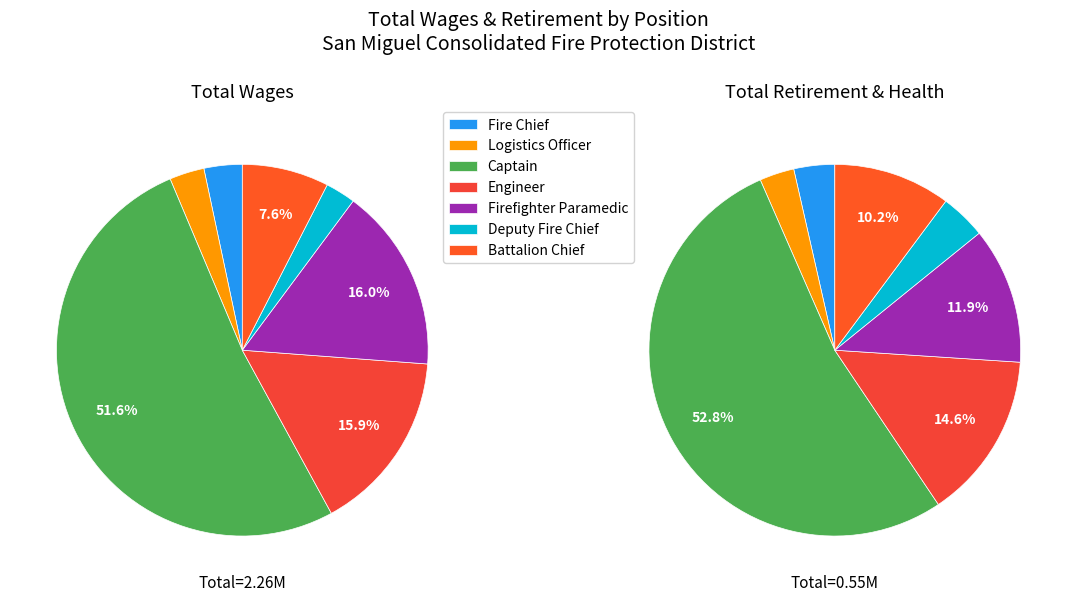

Does Captain represent more than half of the total?

Yes